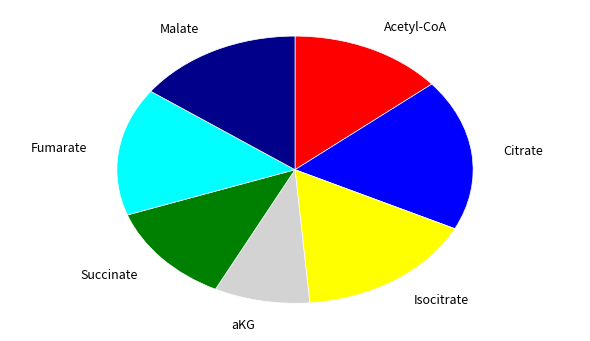

Is Malate the majority of the pie?

No